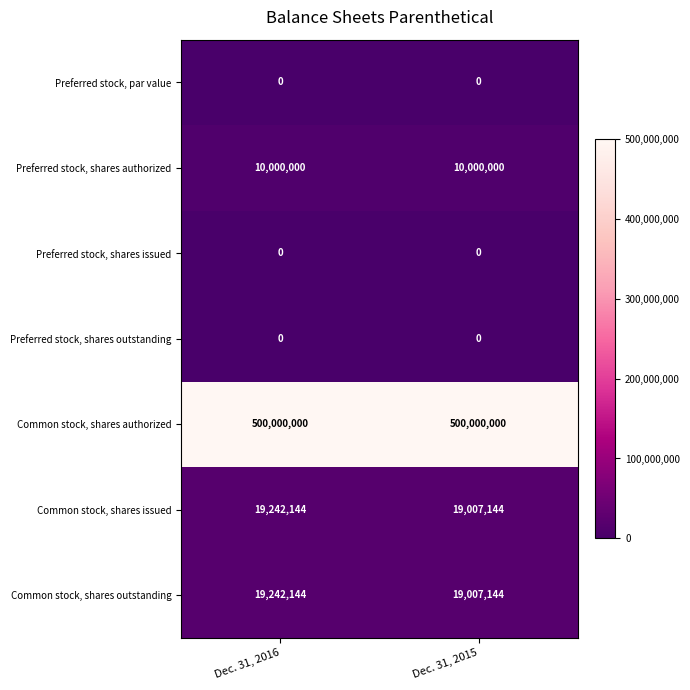

How many series are shown in this chart?

7